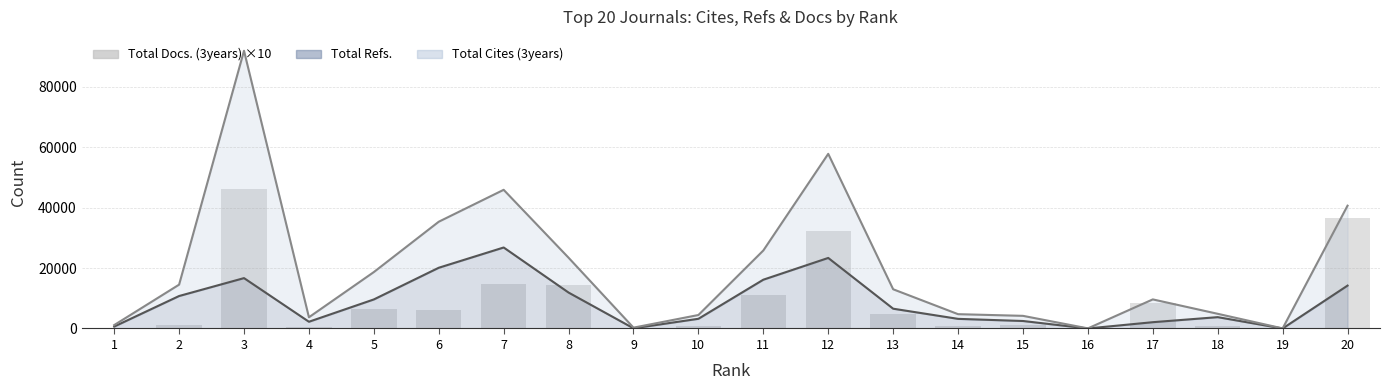

What is the minimum value shown in the chart?

10